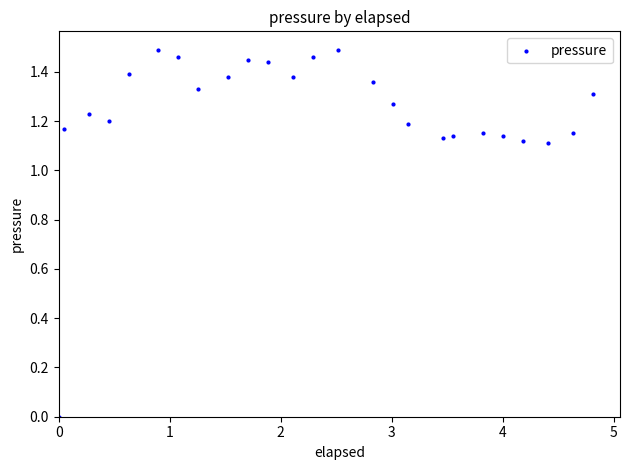

What is the range of X values (max minus min)?

4.8